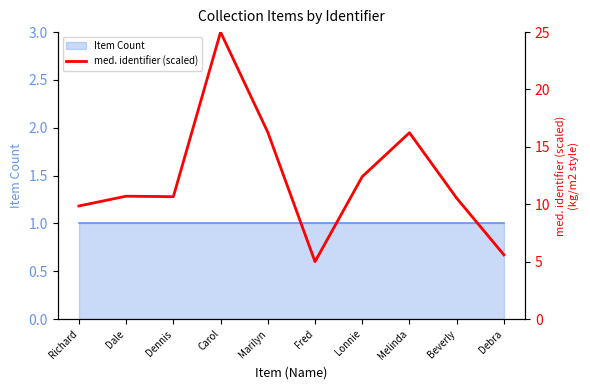

Is it true that the value at Lonnie is 3.3?

False